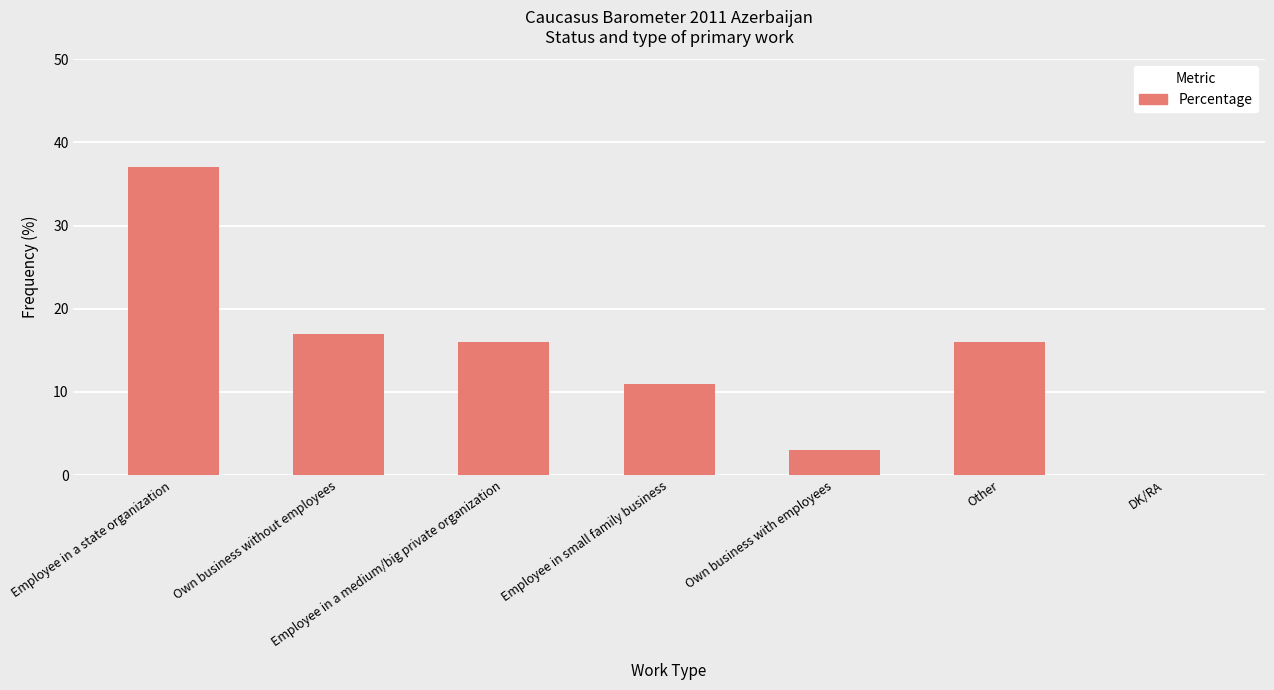

What is the difference between the values at Employee in a medium/big private organization and Employee in a state organization?

21